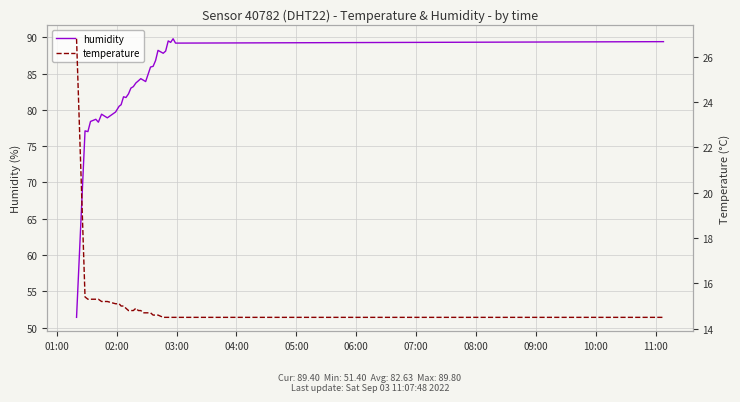

How many lines are shown in the chart?

2